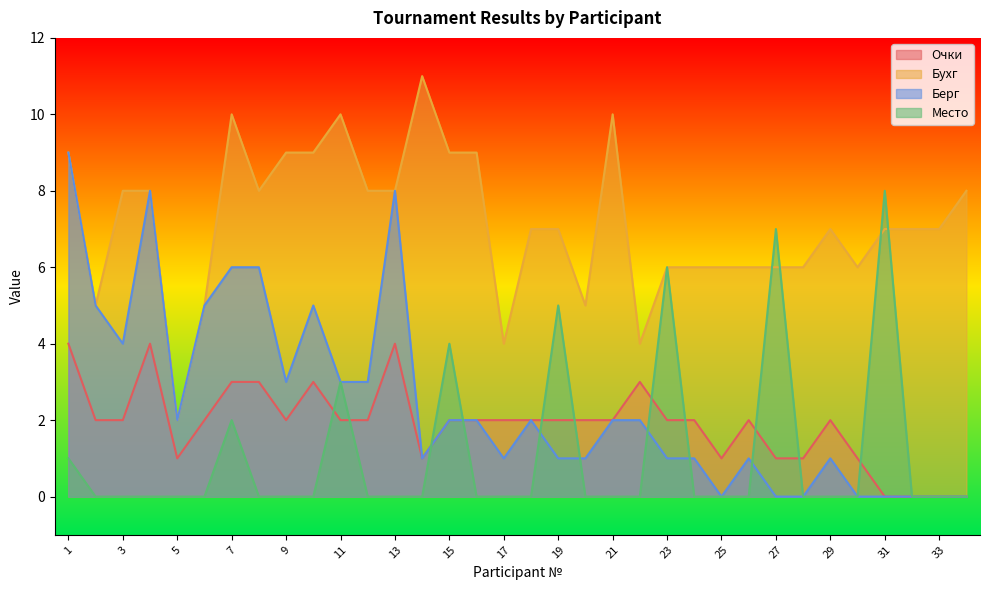

In Очки, how many points are higher than both neighbors (excluding endpoints)?

6